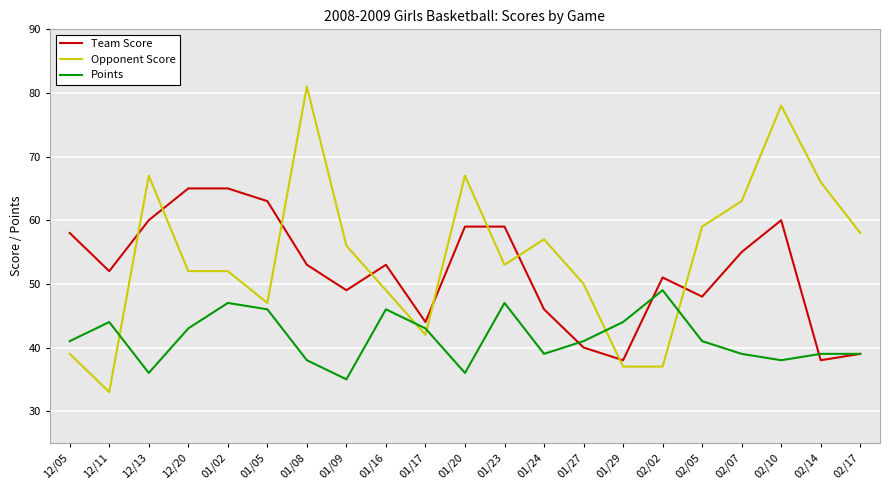

List the series in order of their overall mean, lowest first.

Points, Team Score, Opponent Score